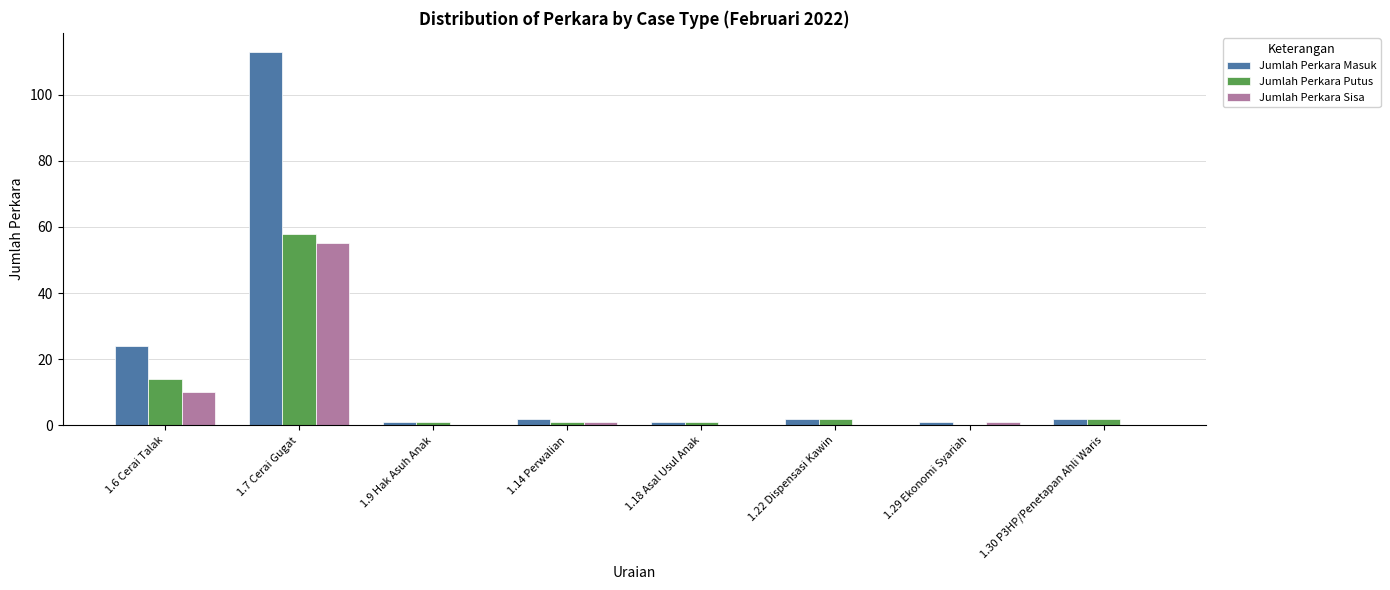

What is the sum of all Jumlah Perkara Putus values?

79